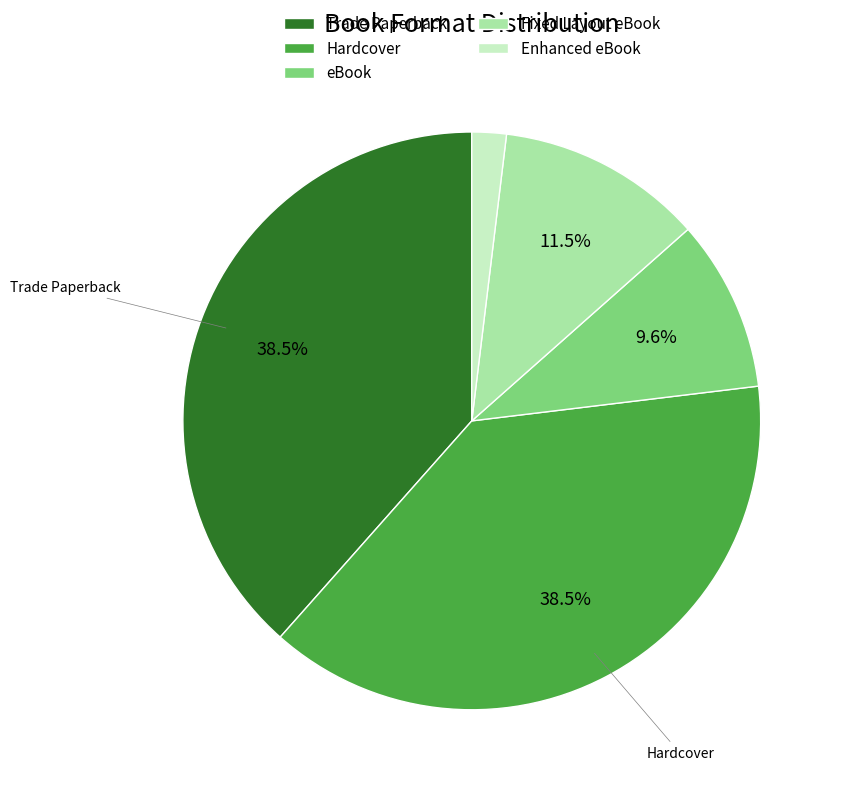

Between Trade Paperback and eBook, which is larger?

Trade Paperback